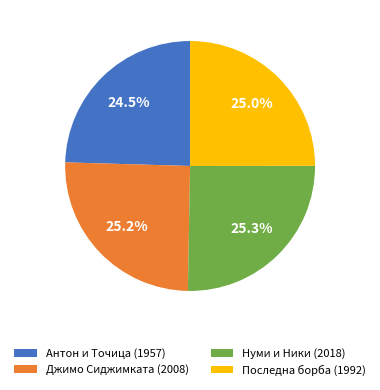

What is the ratio of the value at Нуми и Ники (2018) to the value at Последна борба (1992)?

1.0